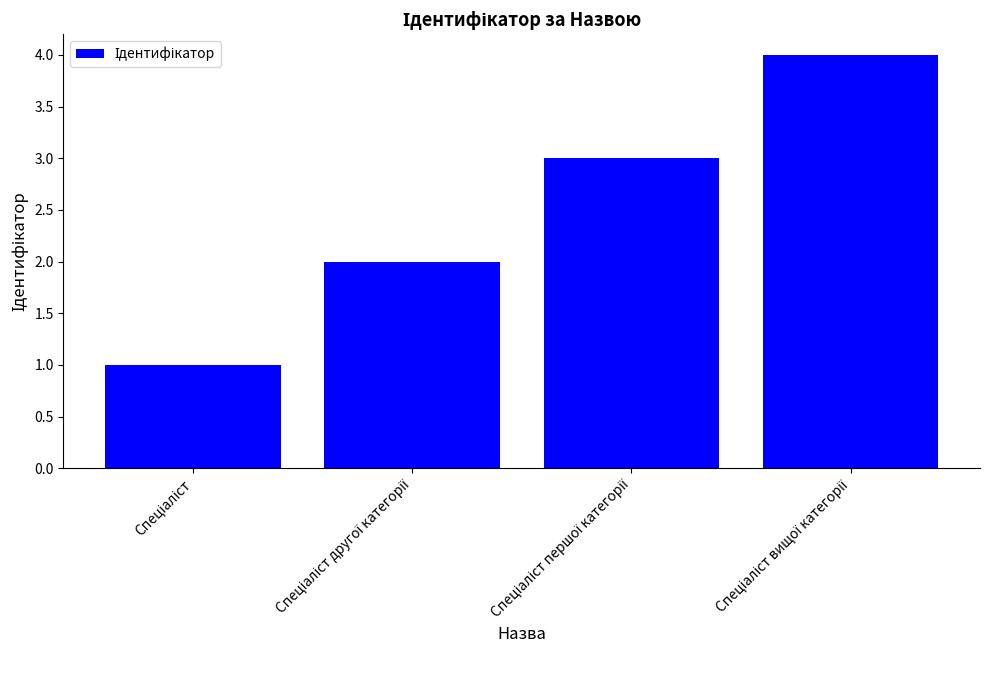

What is the minimum value shown in the chart?

1